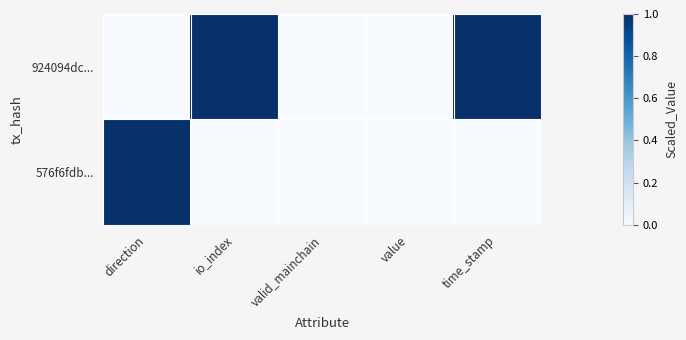

At which category is the sum across all series the highest?

direction